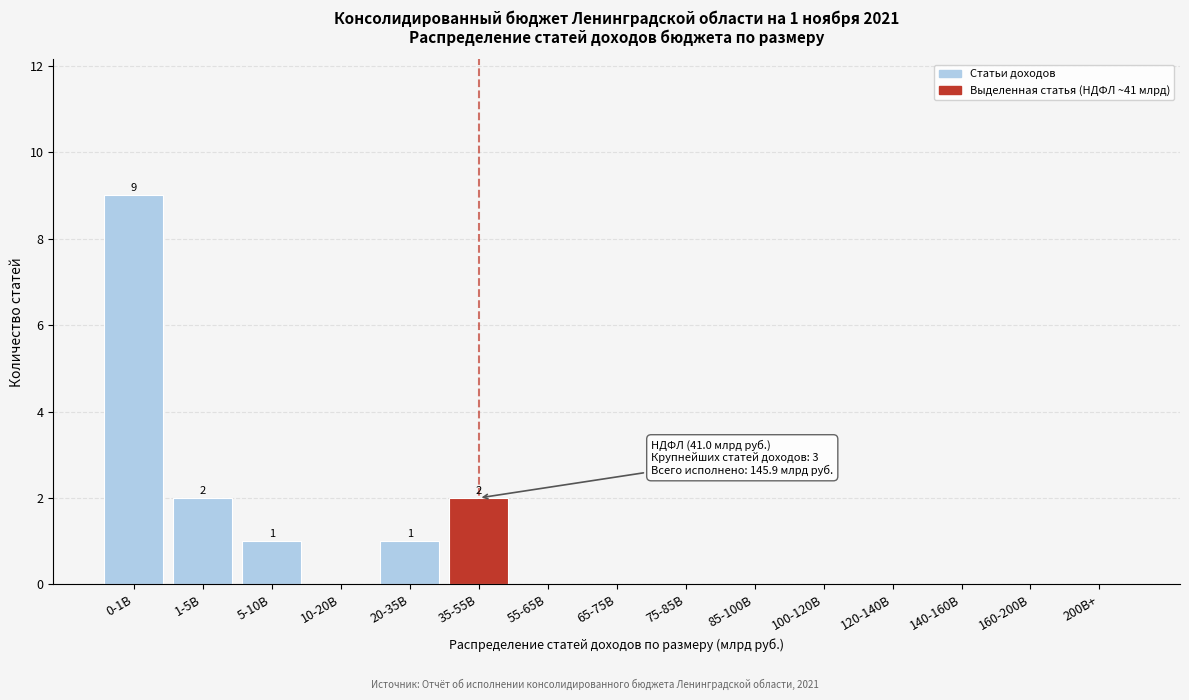

Reading left to right, transcribe all the data shown in this chart.

0-1B=9	1-5B=2	5-10B=1	10-20B=0	20-35B=1	35-55B=2	55-65B=0	65-75B=0	75-85B=0	85-100B=0	100-120B=0	120-140B=0	140-160B=0	160-200B=0	200B+=0